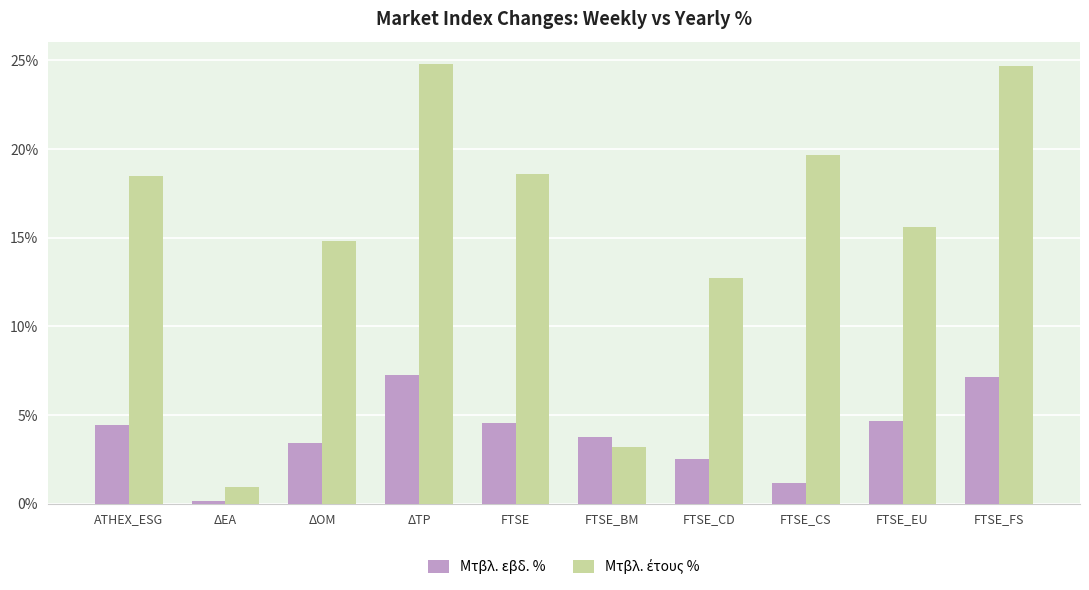

Are the bars grouped side by side (vs. stacked)?

Yes